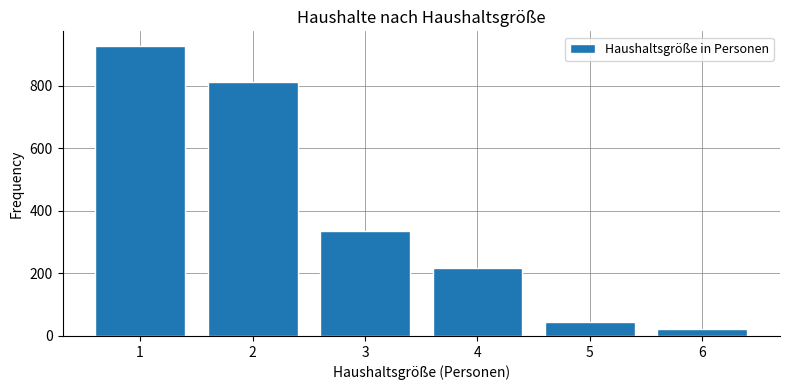

Reading left to right, what are all the values shown in this chart?

1=928	2=811	3=337	4=216	5=45	6=22